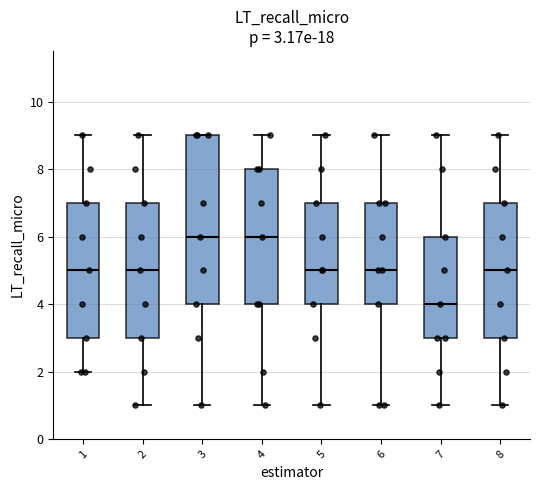

Which box is the tallest, from its lower edge to its upper edge?

3